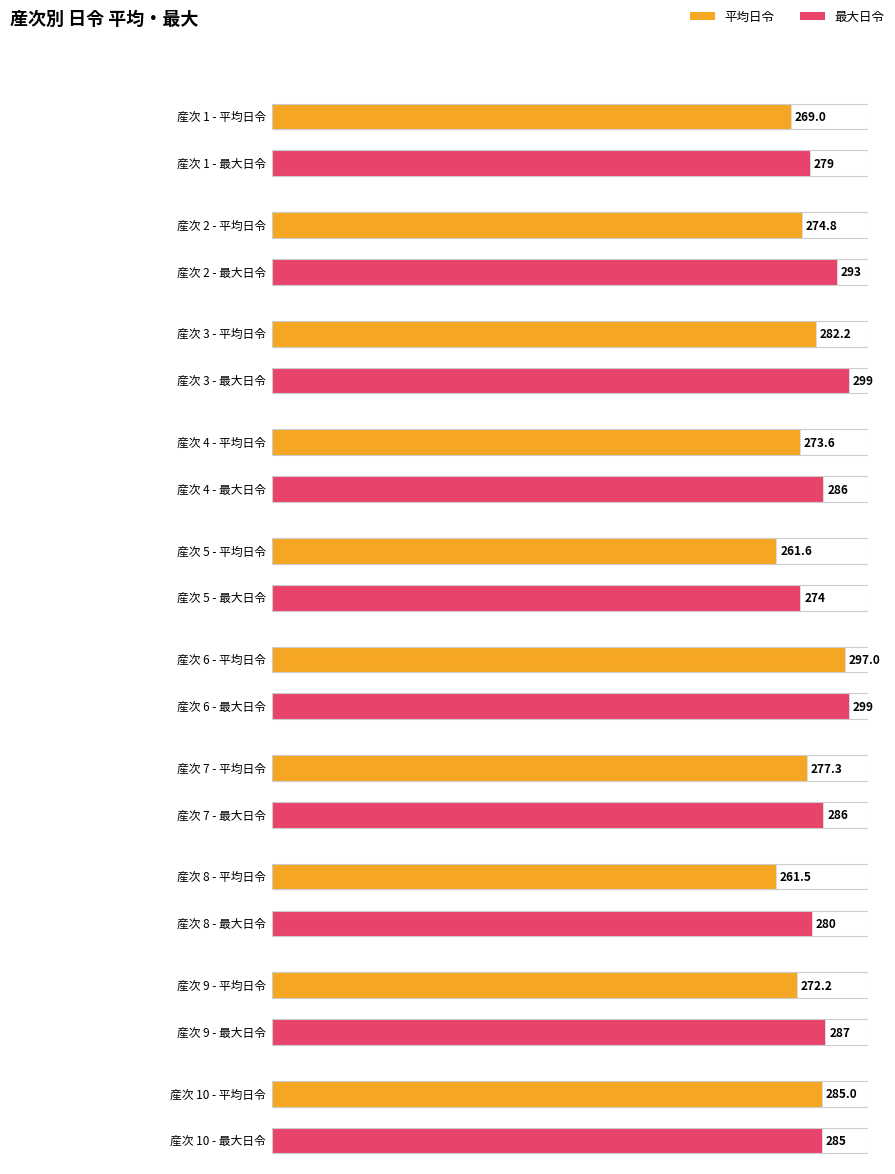

Is the value of 平均日令 at 8 greater than the value of 最大日令 at 6?

No